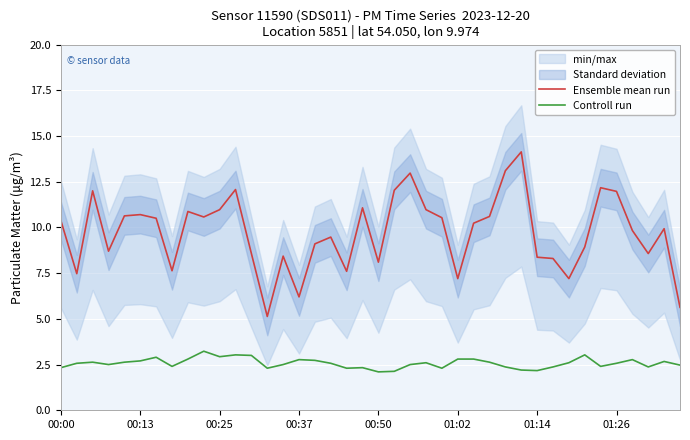

True or false: Ensemble mean run and Controll run intersect in this chart.

False